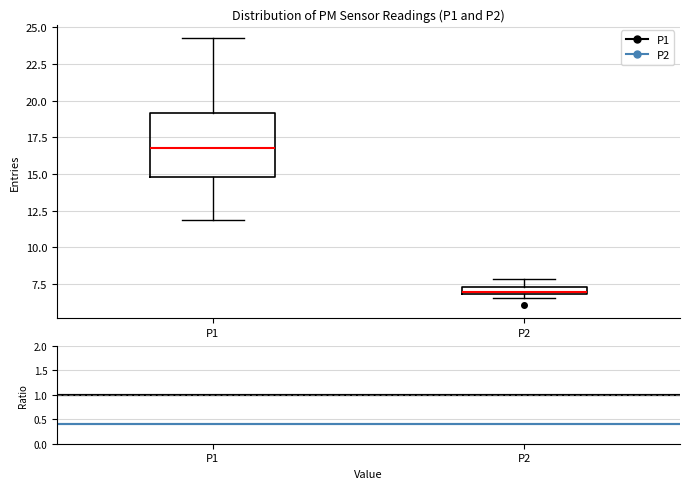

Where is the lower edge of the box for P2 on the y-axis? The values are not printed on the chart, so give them approximately, as read against the axis.

7.0